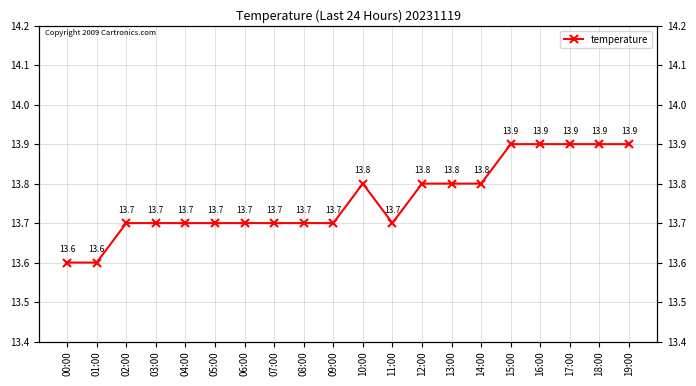

Reading right to left, what are all the values shown in this chart?

19:00=13.9	18:00=13.9	17:00=13.9	16:00=13.9	15:00=13.9	14:00=13.8	13:00=13.8	12:00=13.8	11:00=13.7	10:00=13.8	09:00=13.7	08:00=13.7	07:00=13.7	06:00=13.7	05:00=13.7	04:00=13.7	03:00=13.7	02:00=13.7	01:00=13.6	00:00=13.6